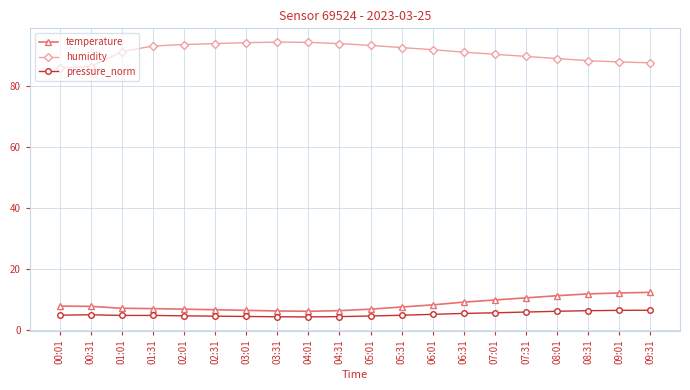

What is the difference between the highest and lowest values at 06:01?

86.7